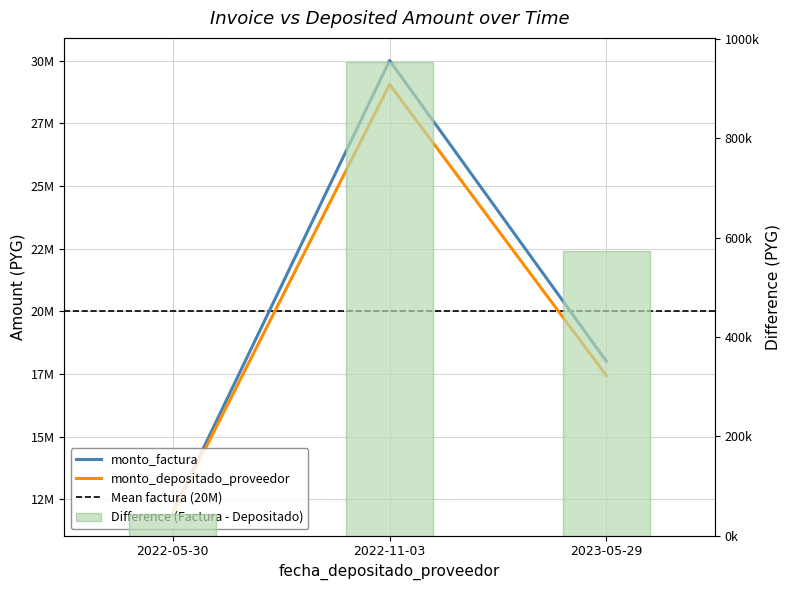

The value of monto_depositado_proveedor at 2022-05-30 is 4417338. True or false?

False